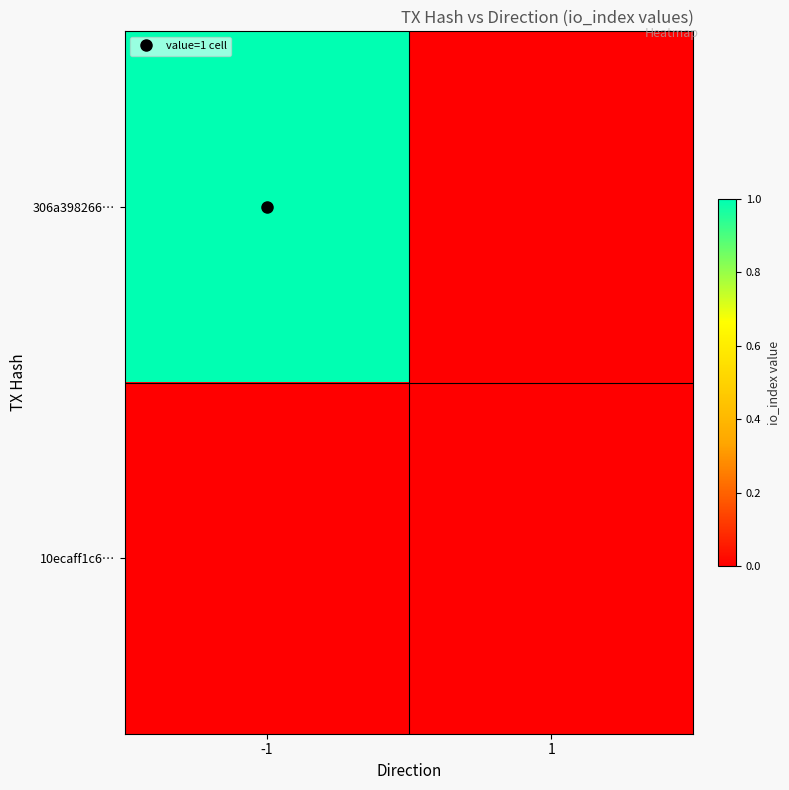

Reading left to right, list all the values displayed in this chart.

306a398266…: -1=1	1=0
10ecaff1c6…: -1=0	1=0